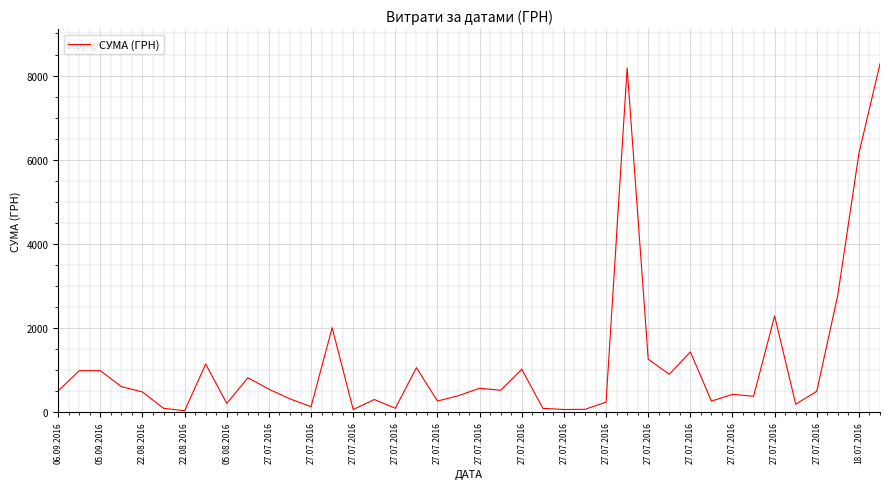

What is the difference between the maximum and minimum values?

8250.0